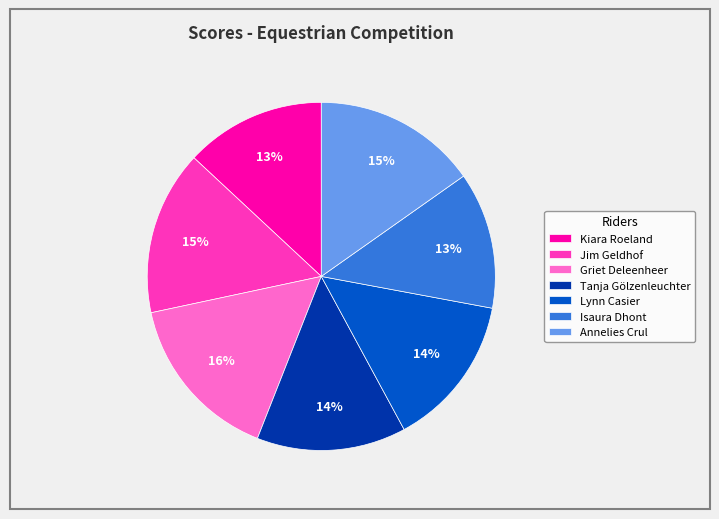

The Isaura Dhont slice represents 20% of the pie. True or false?

False